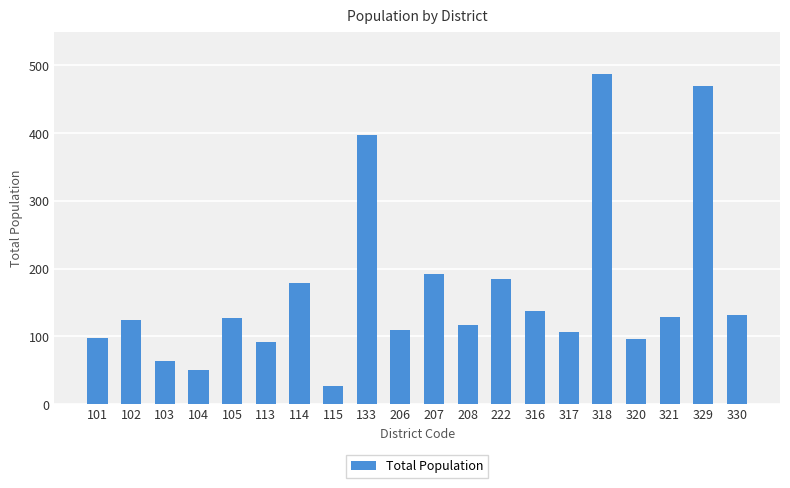

What is the value of the 9th bar from the left?

397